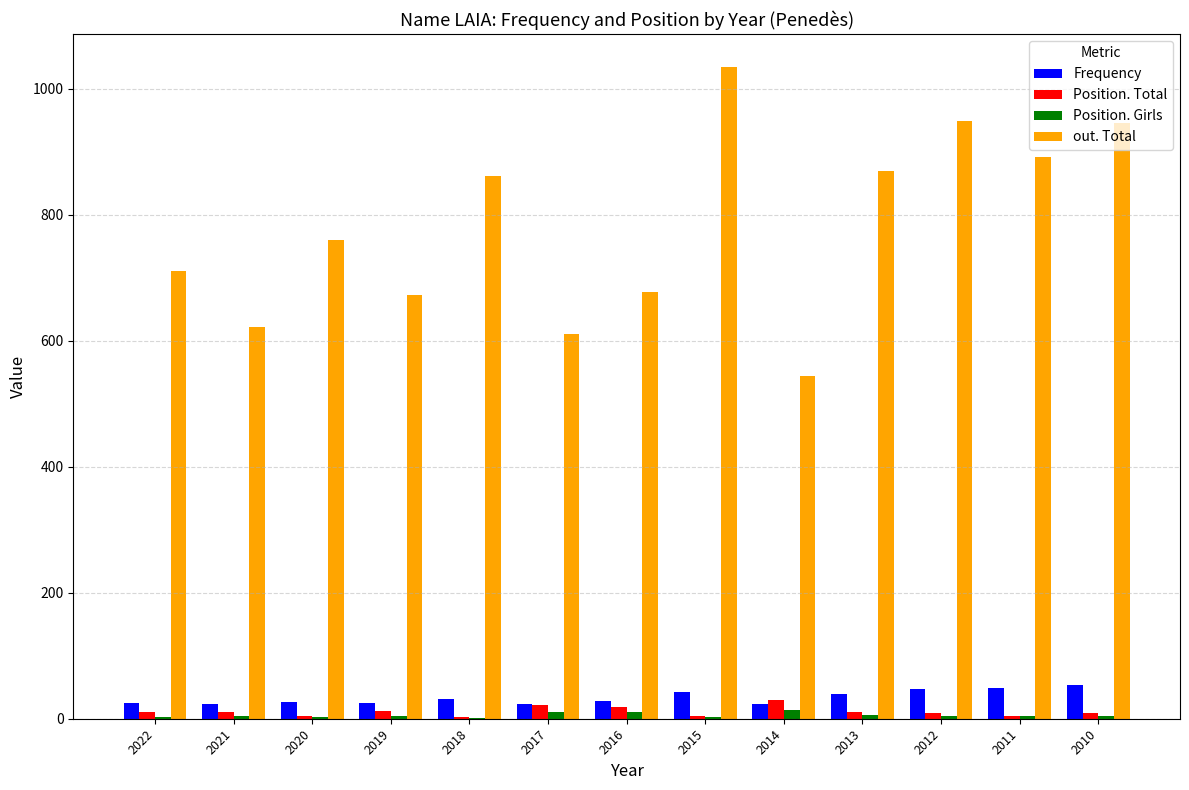

What is the sum of the out. Total values at 2017 and 2011?

1502